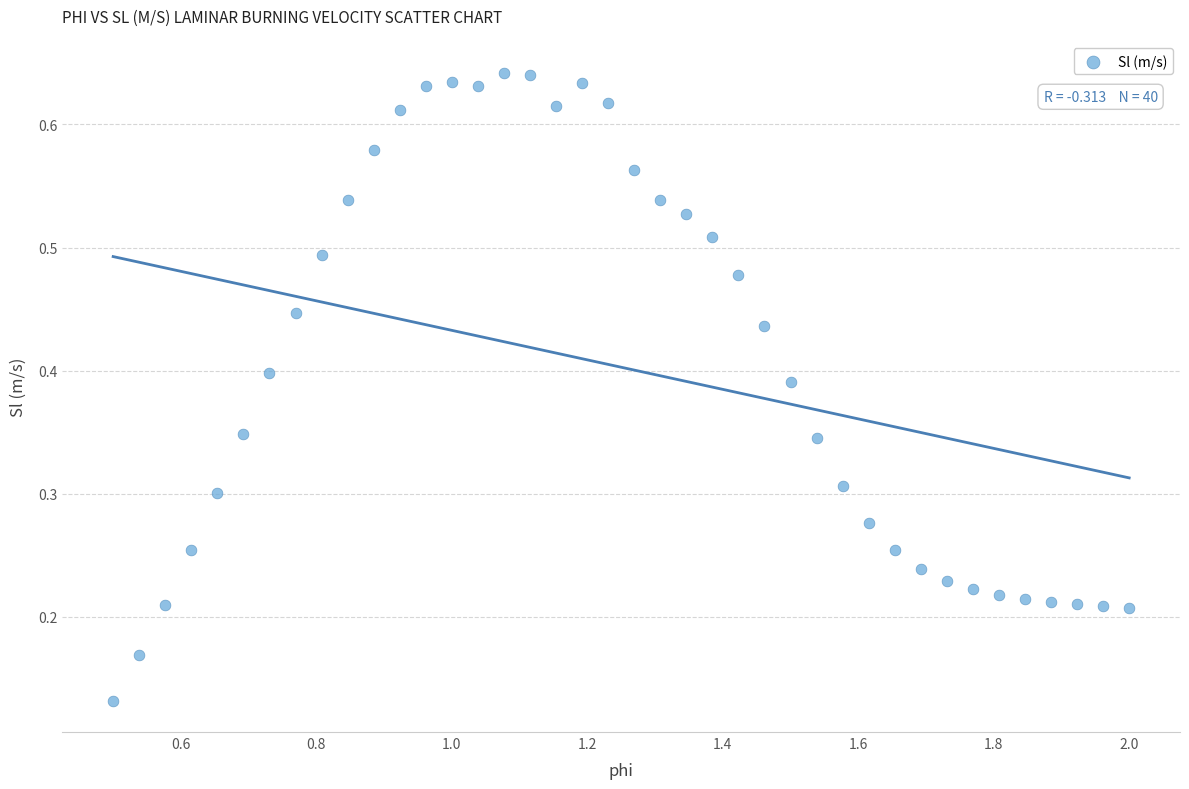

What is the range of X values (max minus min)?

1.5